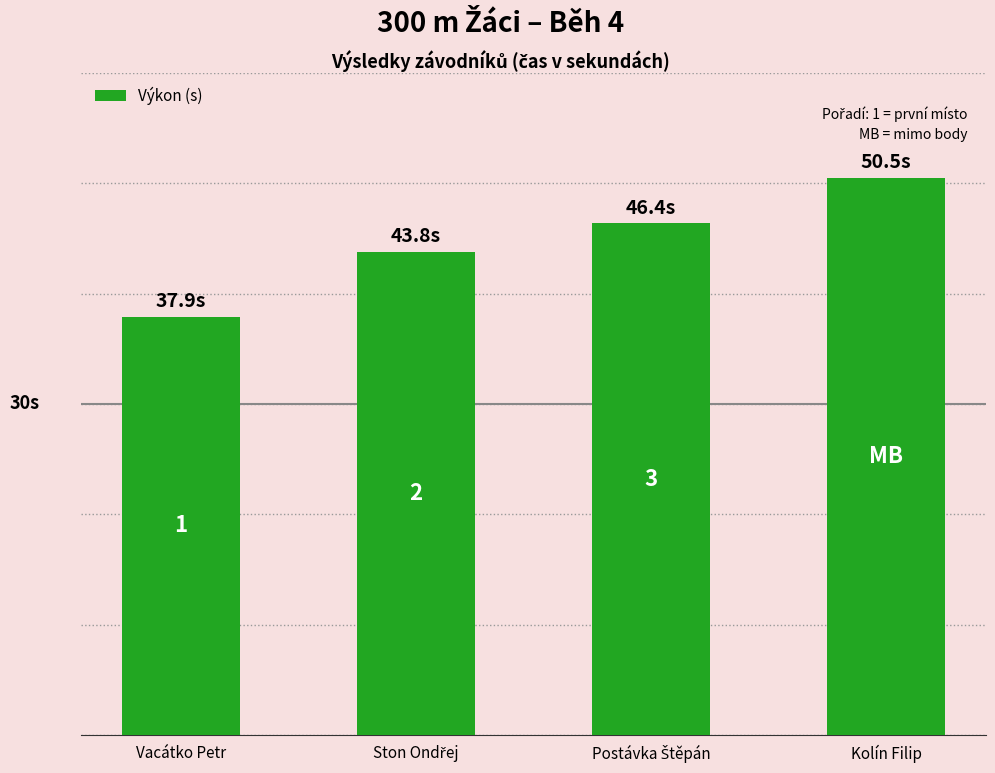

Reading left to right, what are all the values shown in this chart?

37.9	43.8	46.4	50.5